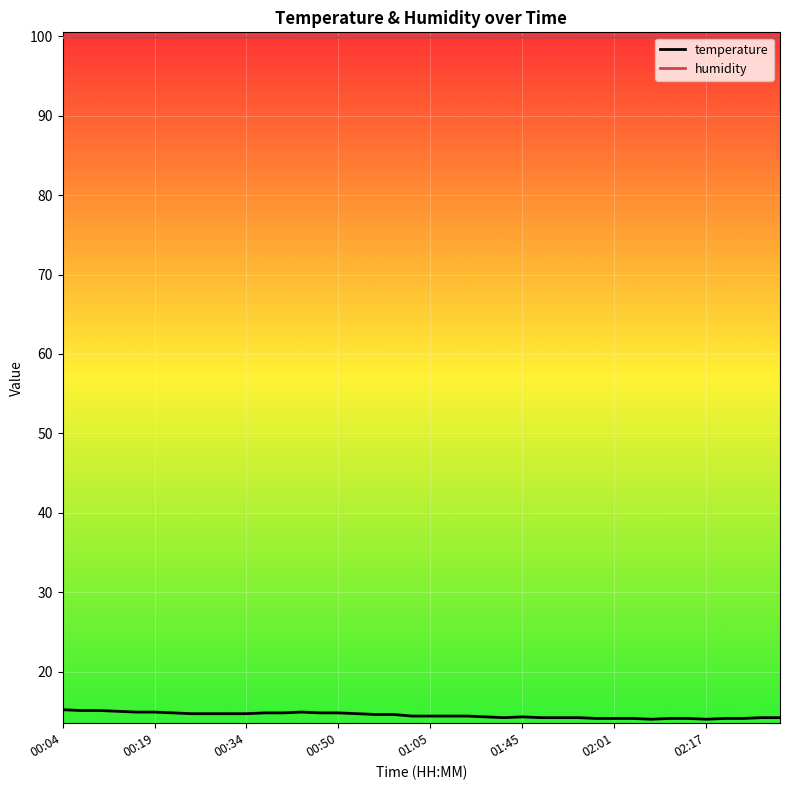

What is the maximum value shown in the chart?

99.9